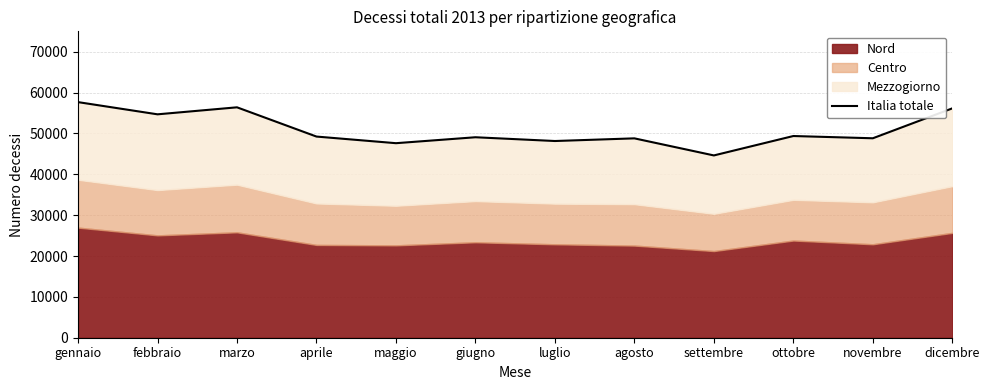

How many interior local valleys (lower than both neighbors) does the data have?

5